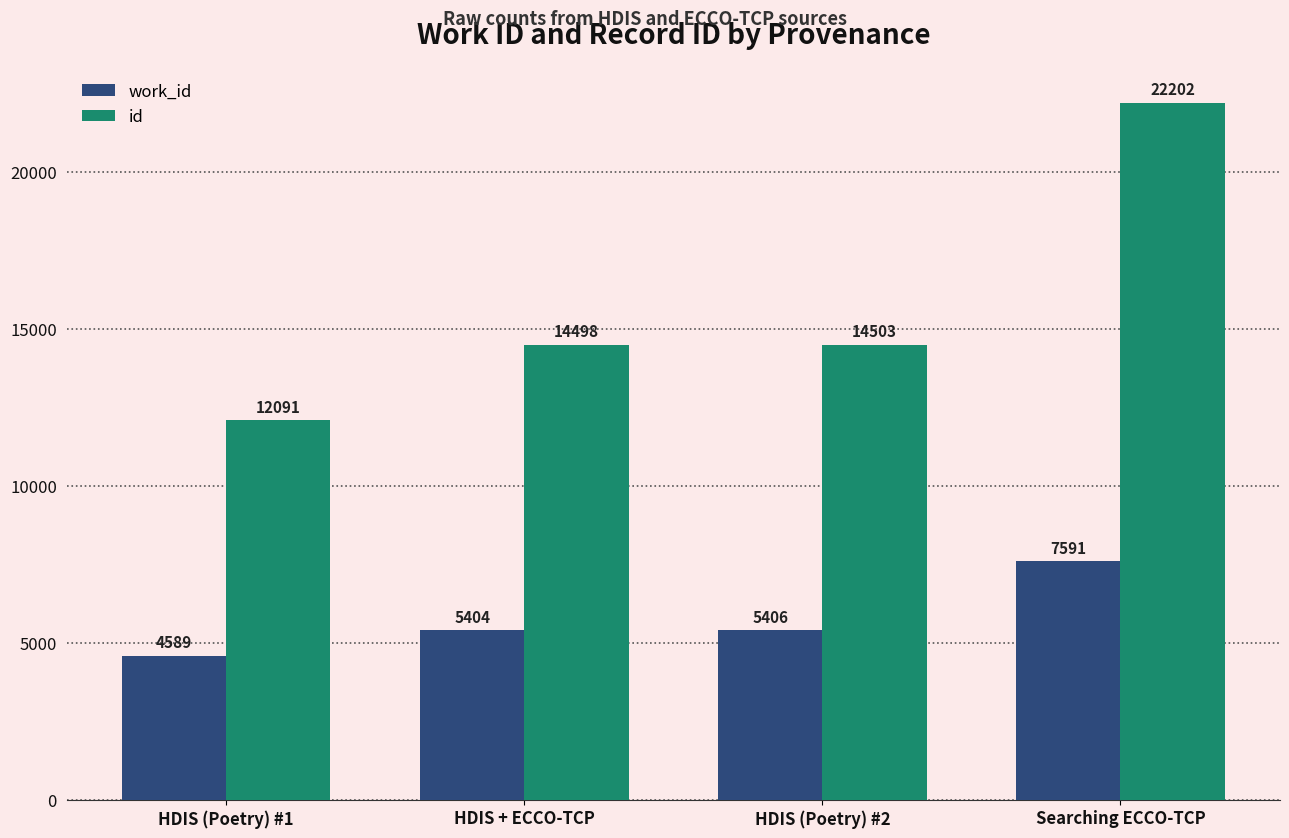

Are the bars grouped side by side (vs. stacked)?

Yes